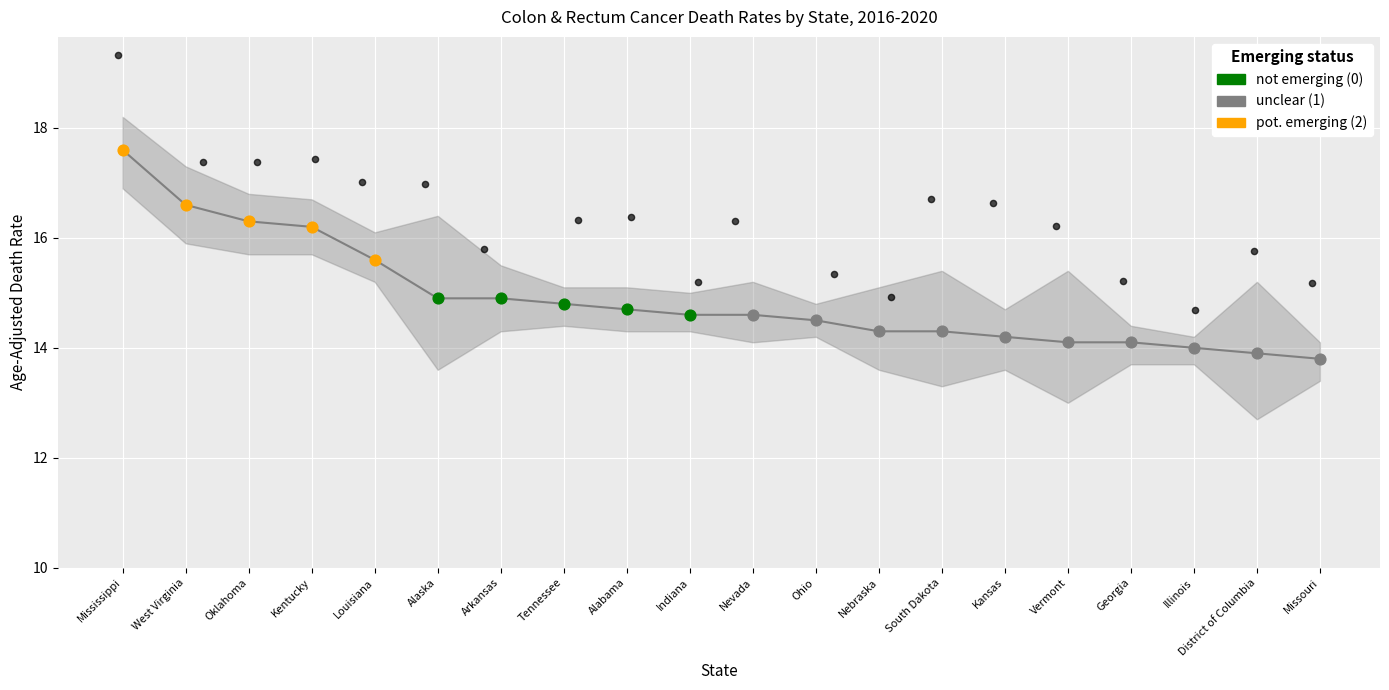

What is the ratio of the value at Kentucky to the value at Alaska?

1.1